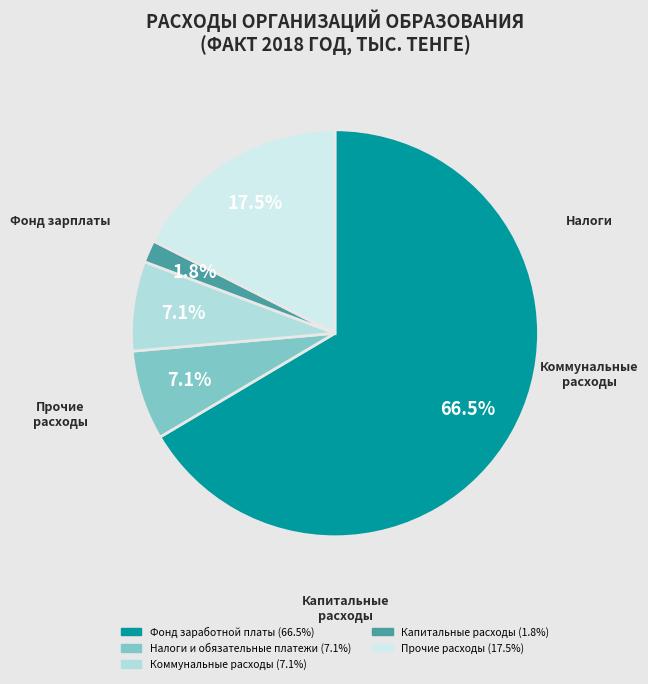

What is the change in value from Коммунальные расходы to Капитальные расходы?

-133095.1